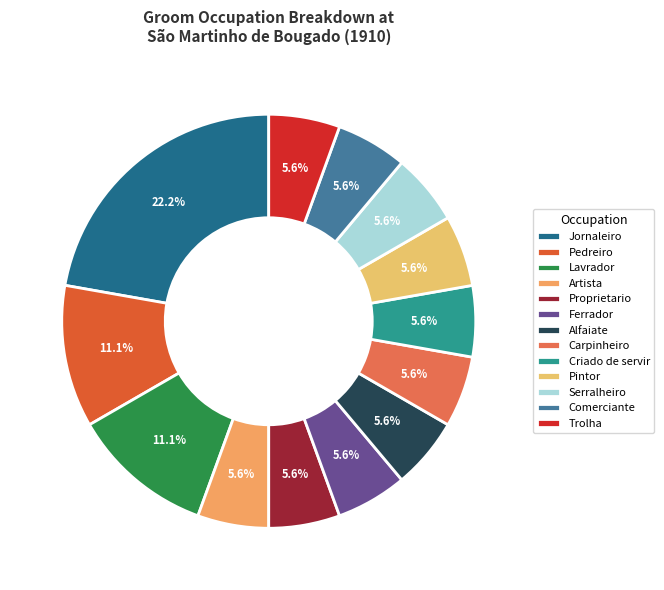

How many slices are in this pie chart?

13